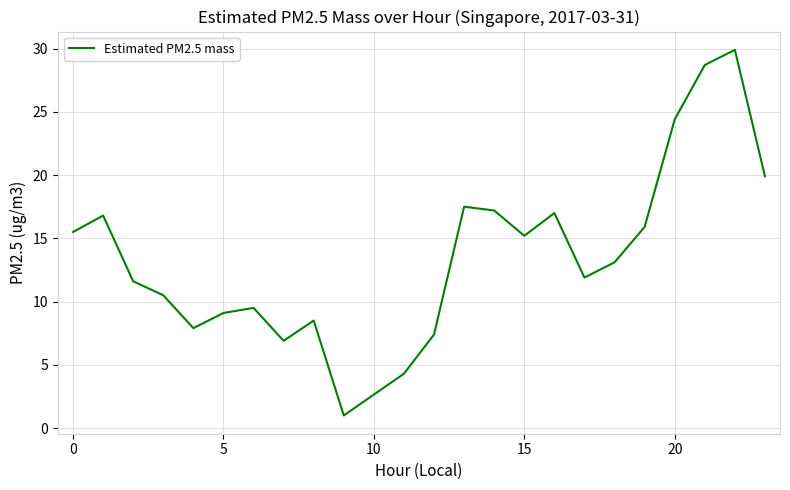

What is the greatest value displayed?

29.9